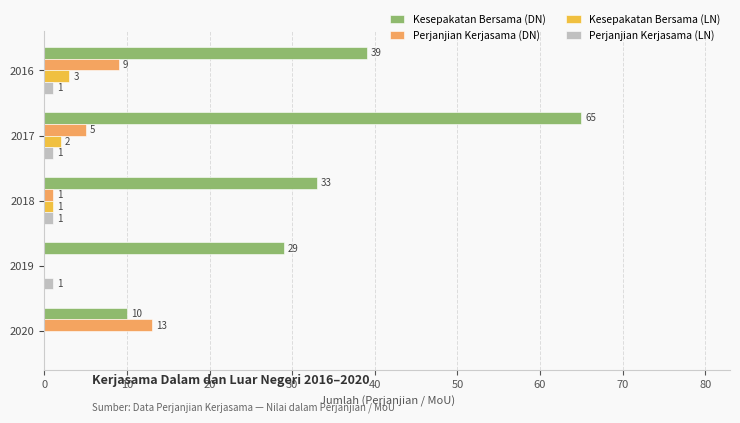

Count the Perjanjian Kerjasama (LN) values in the range 1 to 2.

4